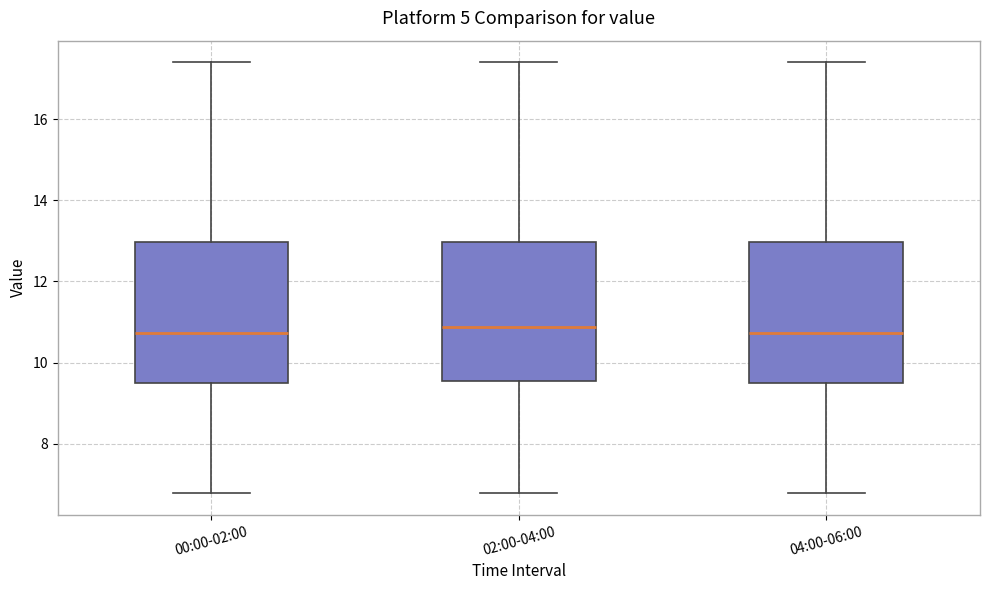

Reading left to right, read every box against the y-axis: the position of its median line, the range the box covers, and the ends of its whiskers. The values are not printed on the chart, so give them approximately, as read against the axis.

00:00-02:00: median 10.8, box 9.4 to 13.0, whiskers 6.8 to 17.4
02:00-04:00: median 10.8, box 9.6 to 13.0, whiskers 6.8 to 17.4
04:00-06:00: median 10.8, box 9.4 to 13.0, whiskers 6.8 to 17.4